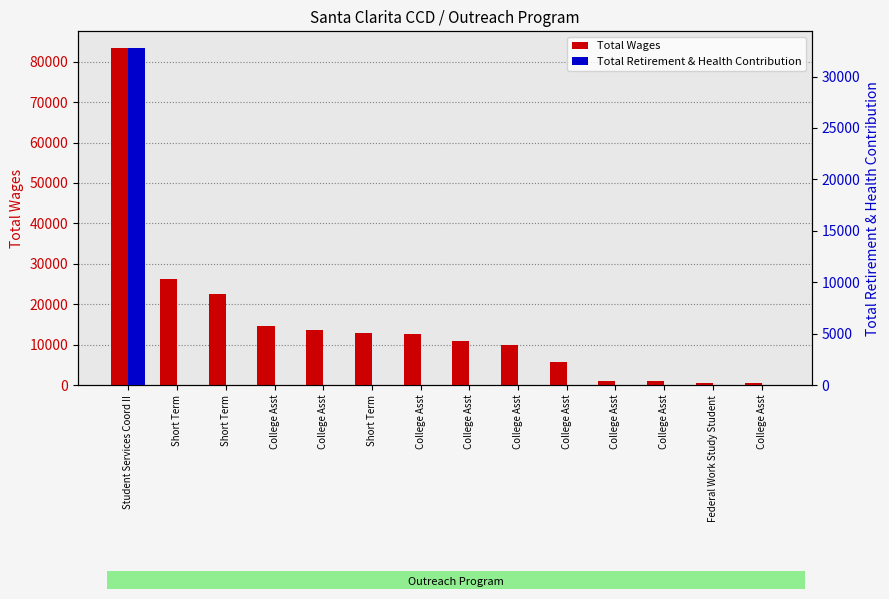

What is the spread (max minus min) of values at College Asst?

14678